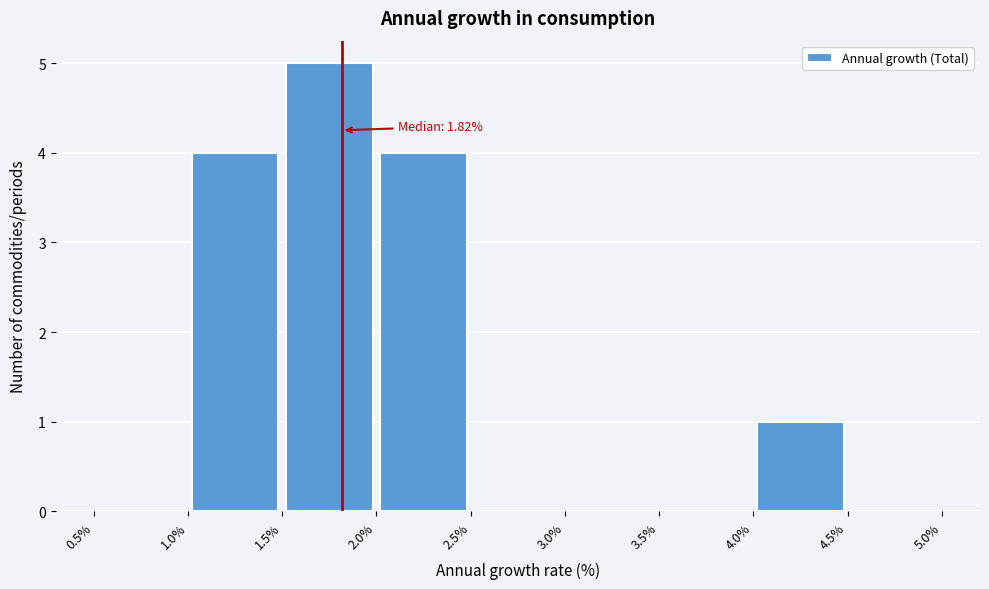

Over which range of the x-axis is the bar tallest?

1.5% to 2.0%